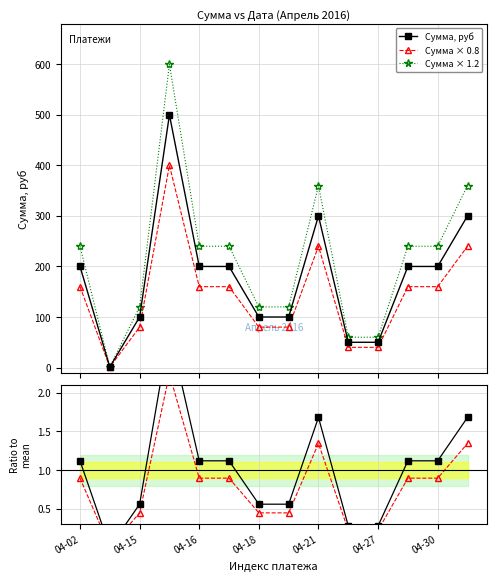

What is the highest value of the Сумма, руб series?

500.0